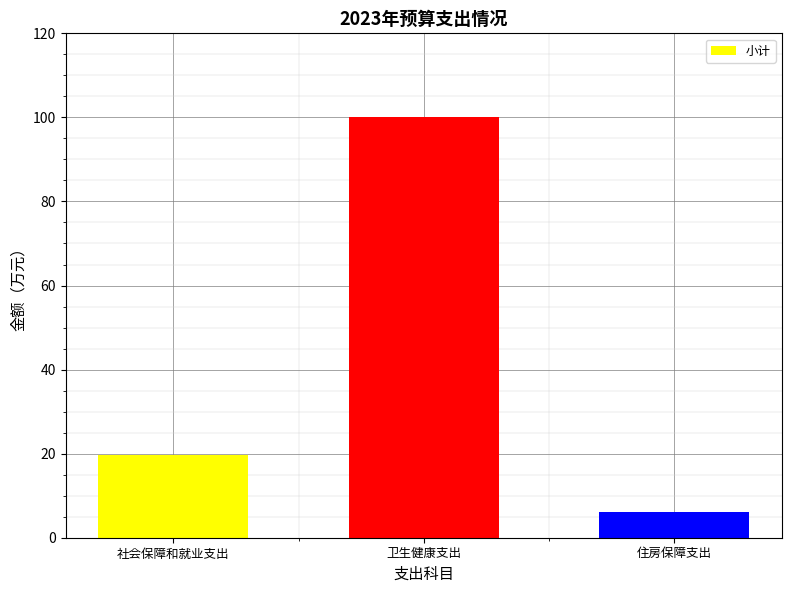

What is the label of the 1st bar from the left?

社会保障和就业支出